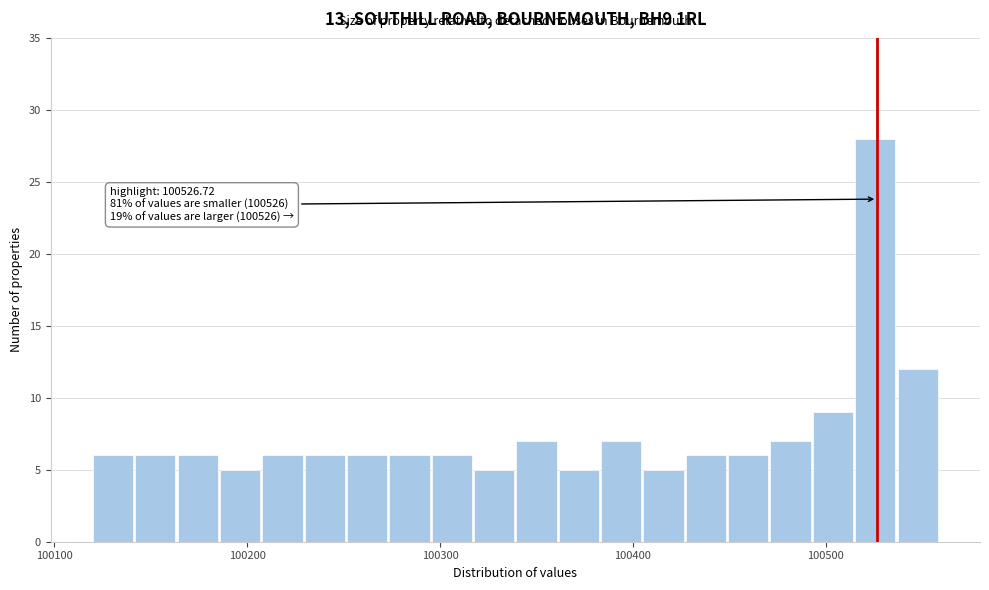

Around what value on the x-axis is the tallest bar? Give the approximate position of its centre, as read against the axis.

100530